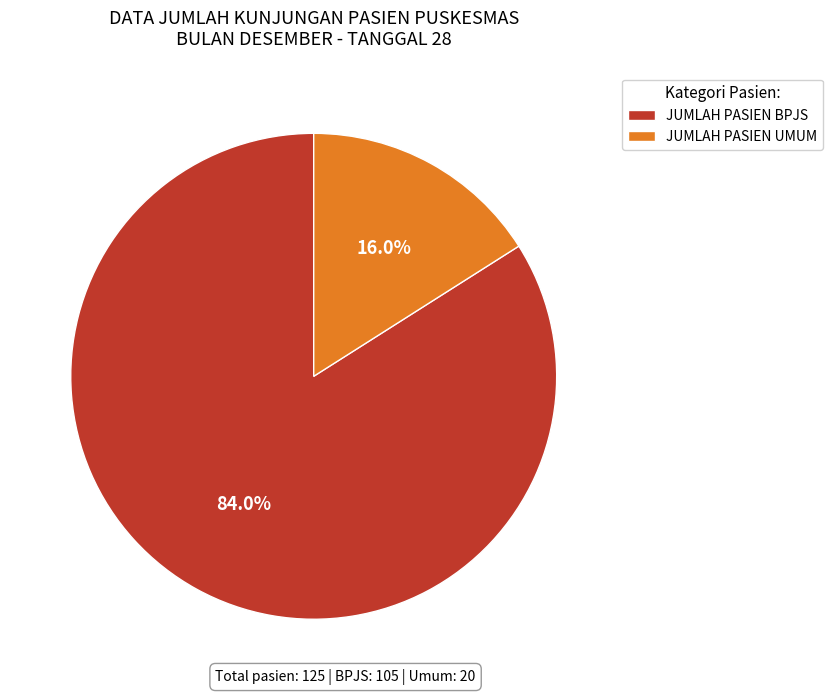

Which category accounts for the majority?

JUMLAH PASIEN BPJS